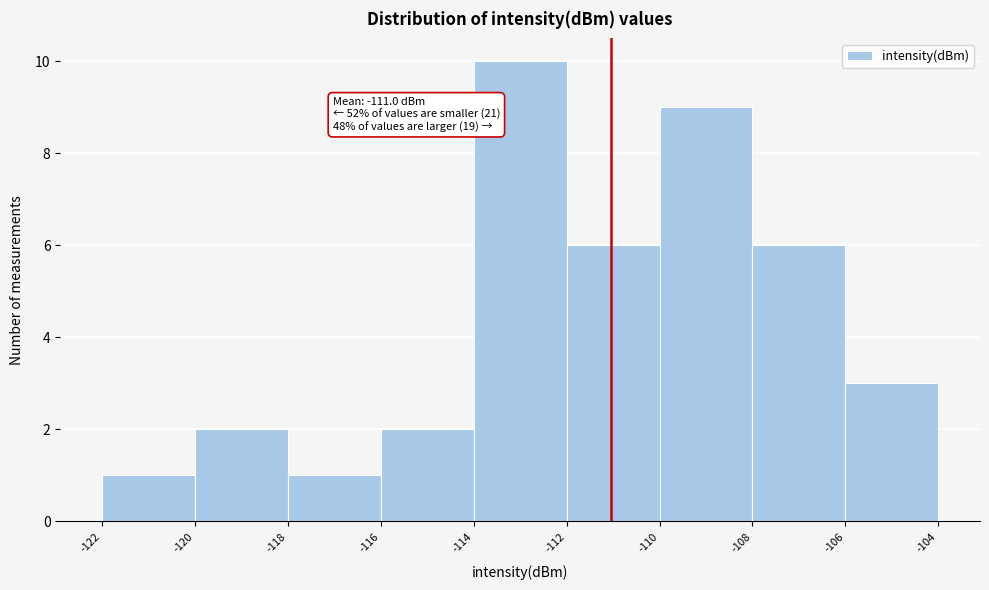

Which range on the x-axis has the tallest bar?

-114 to -112